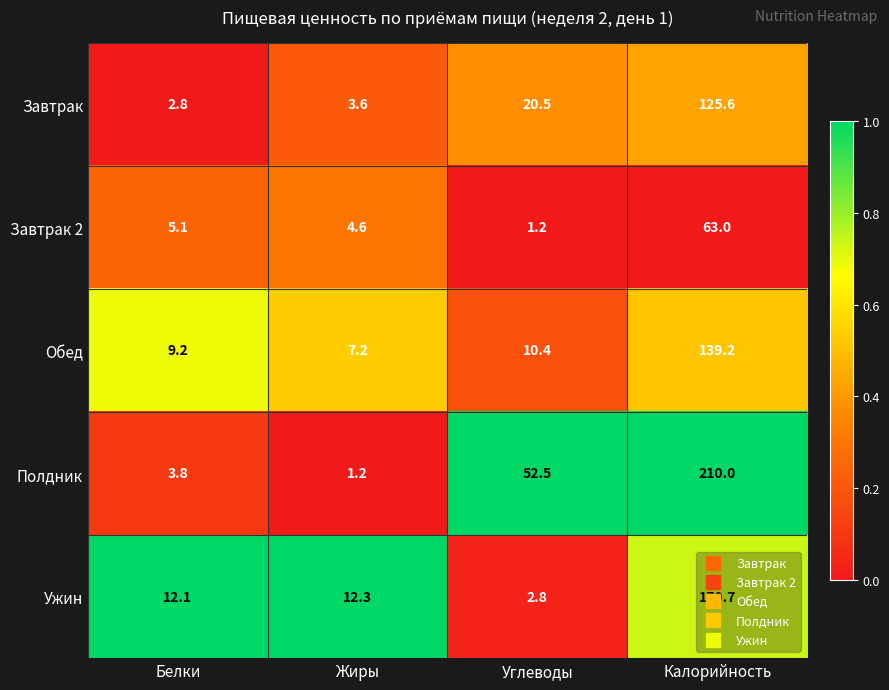

What is the sum of all Завтрак 2 values?

73.9